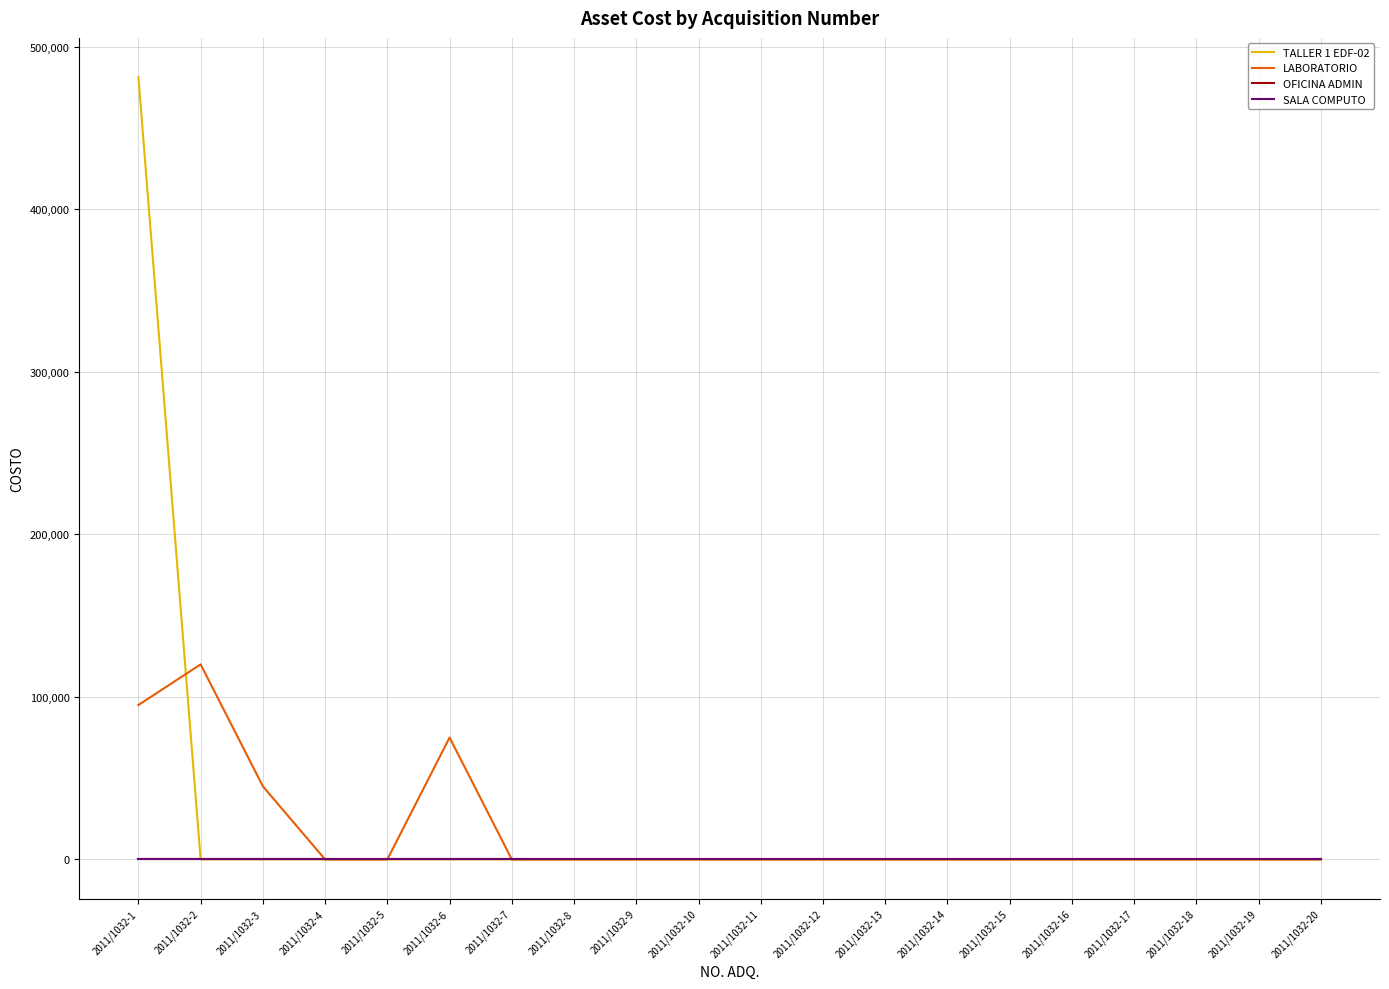

Does the chart have visible grid lines?

Yes